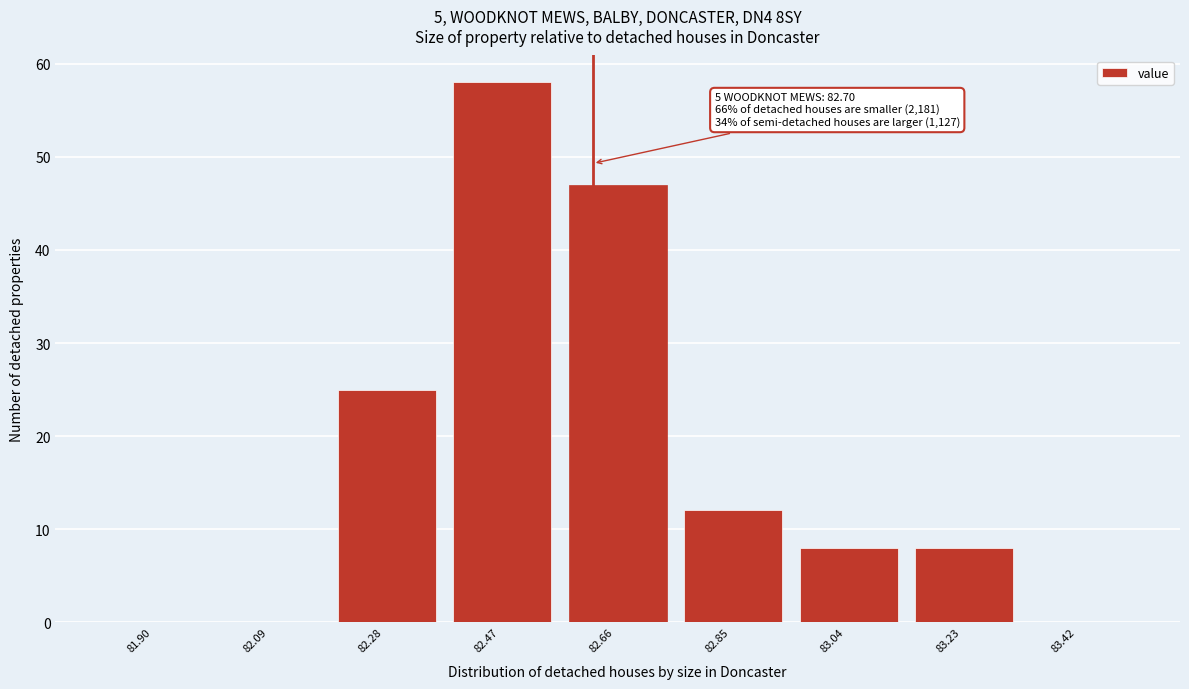

Reading left to right, list all the values displayed in this chart.

81.90=0	82.09=0	82.28=25	82.47=58	82.66=47	82.85=12	83.04=8	83.23=8	83.42=0